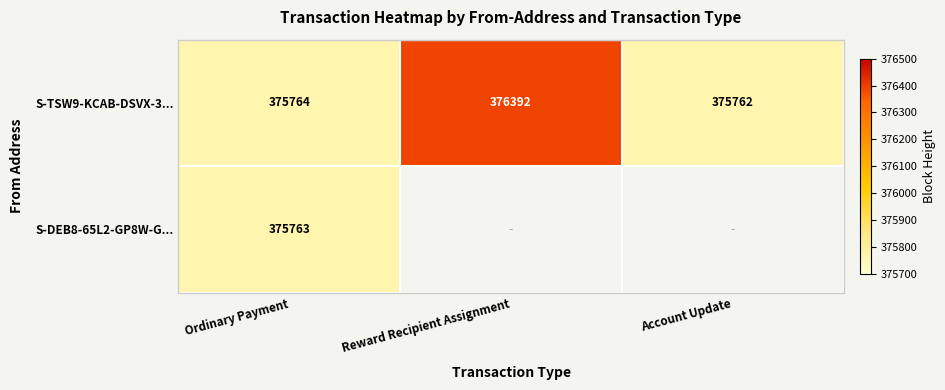

What is the approximate value of S-TSW9-KCAB-DSVX-3... at Reward Recipient Assignment?

376392